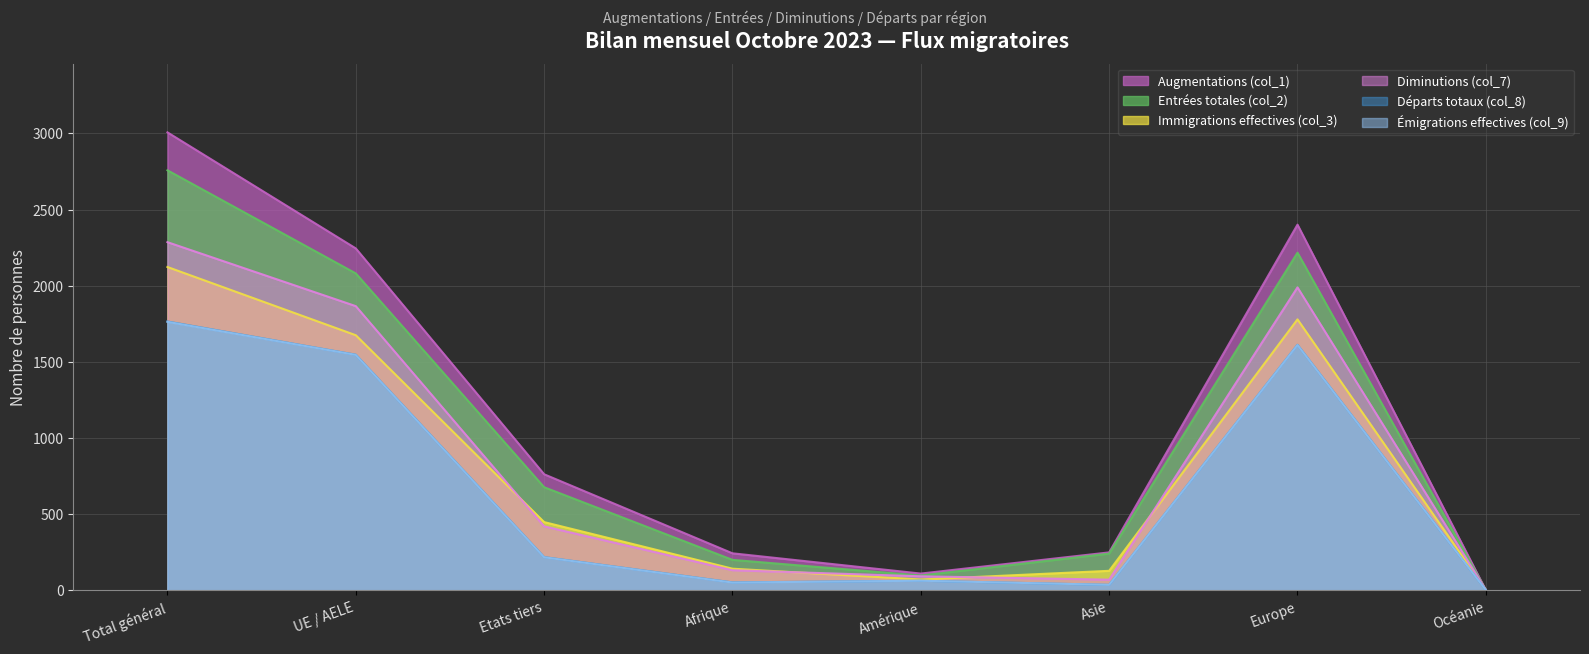

How many interior local valleys does the Départs totaux (col_8) series have?

2